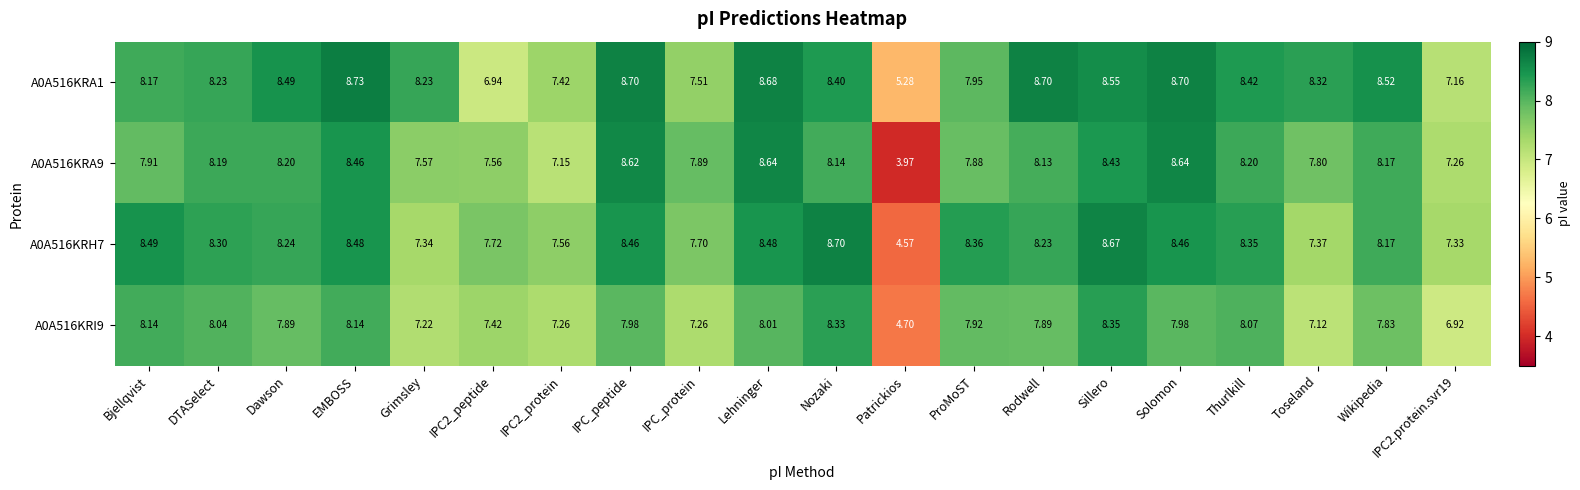

Which category has the highest value in the A0A516KRI9 series?

Sillero